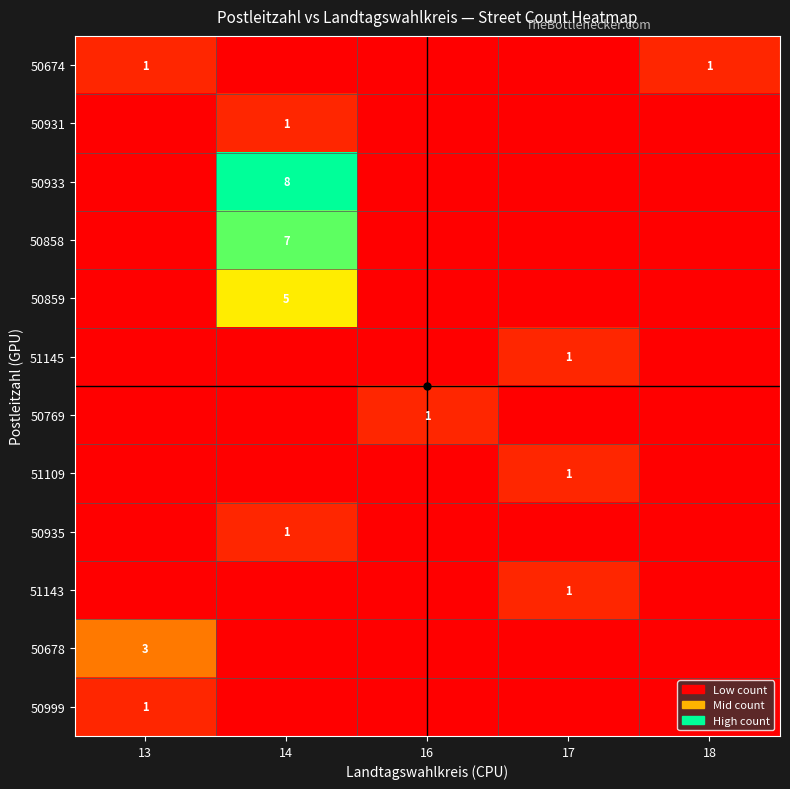

True or false: 50933 has a value of 13 at 14.

False